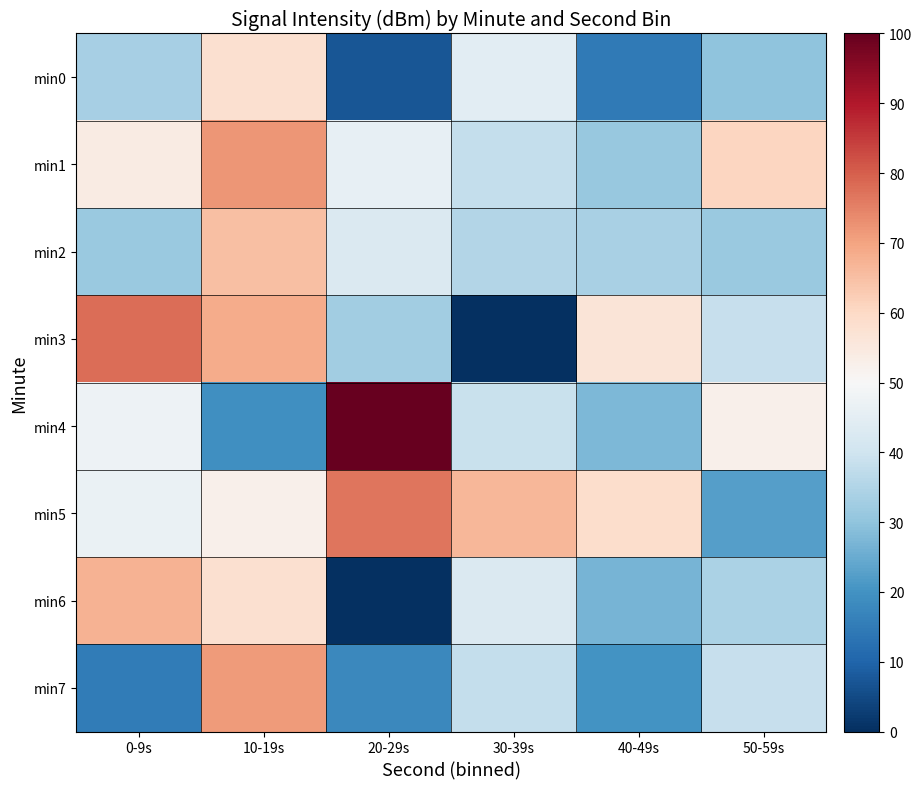

Between 10-19s and 30-39s, which series saw the biggest shift?

min3